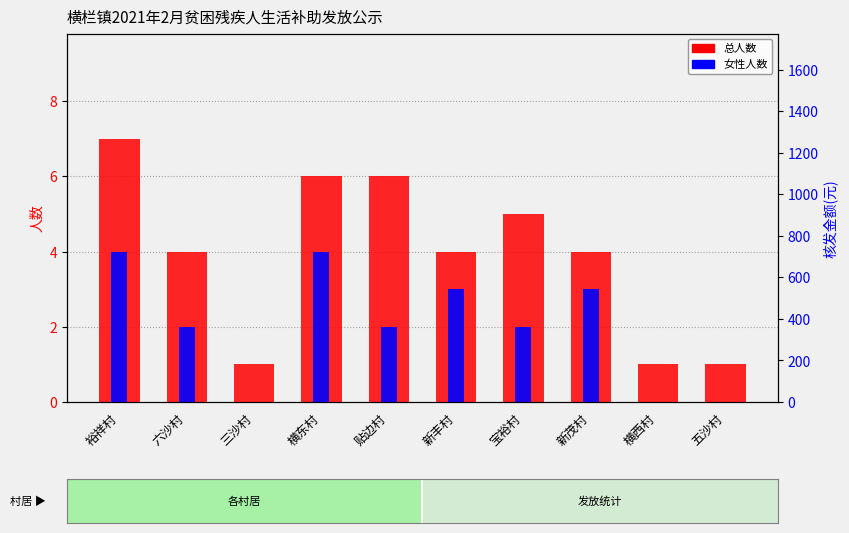

What position from the left is 六沙村?

2